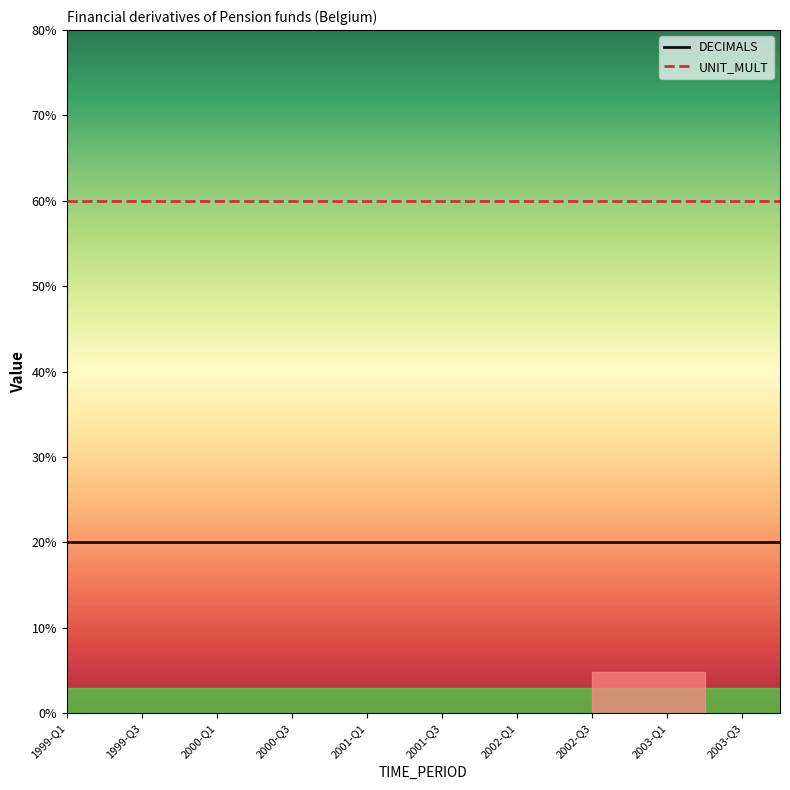

True or false: DECIMALS and UNIT_MULT intersect in this chart.

False